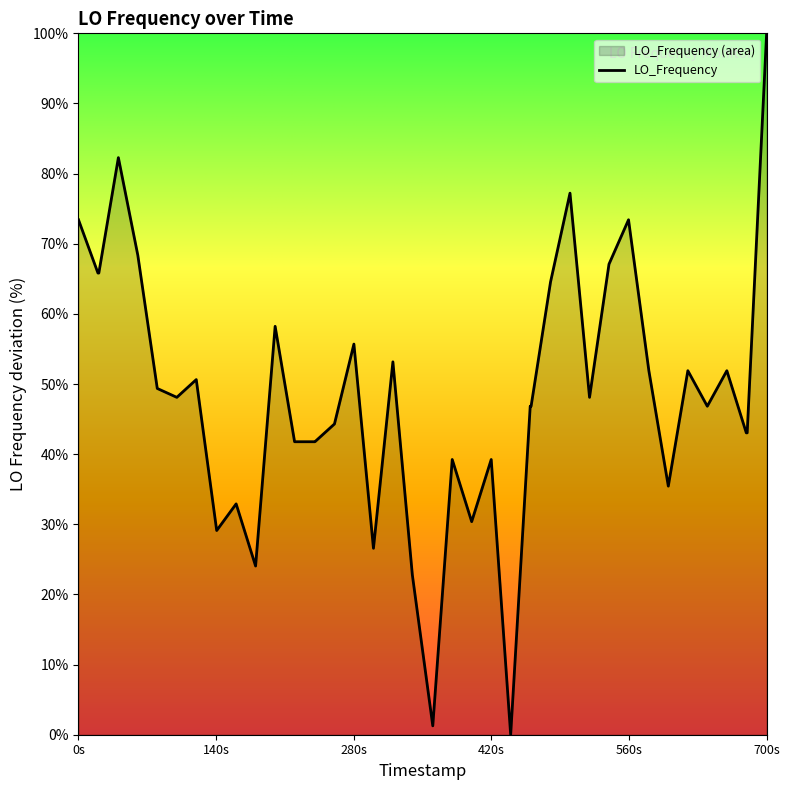

What is the value of the 3rd point from the left?

65.8